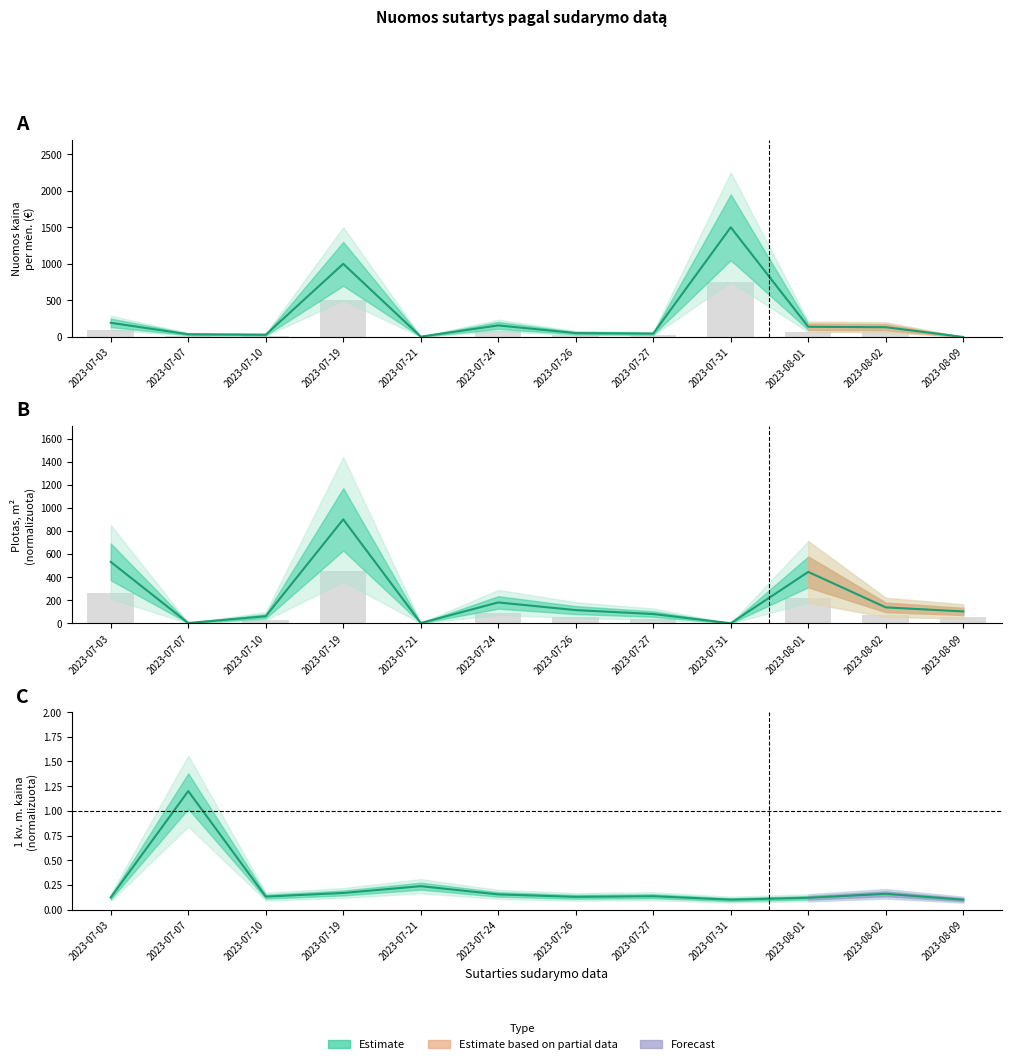

What is the label of the 8th bar from the left?

2023-07-27